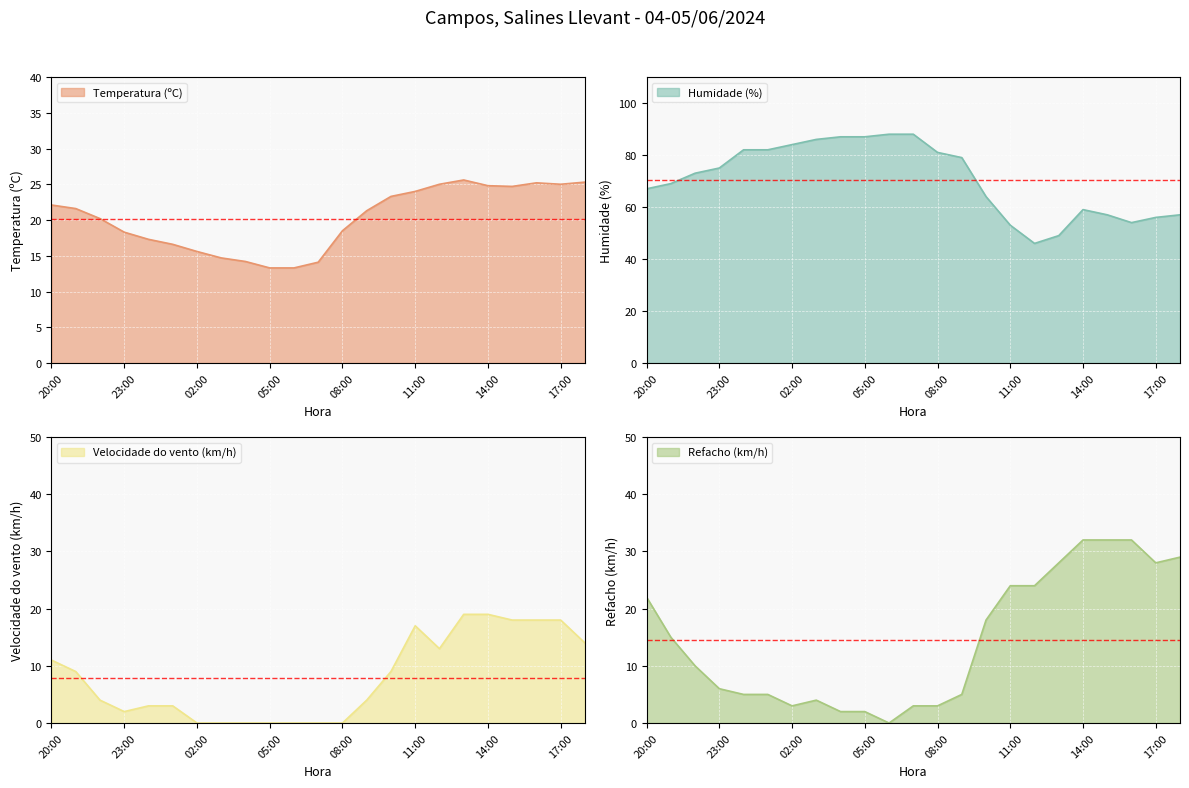

What is the spread (max minus min) of values at 22:00?

69.0